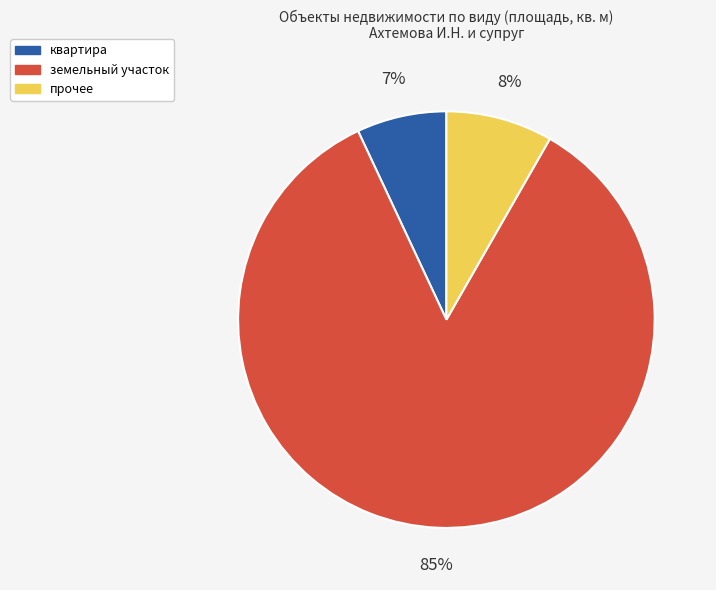

To the nearest percent, what percentage of the pie is квартира?

7%